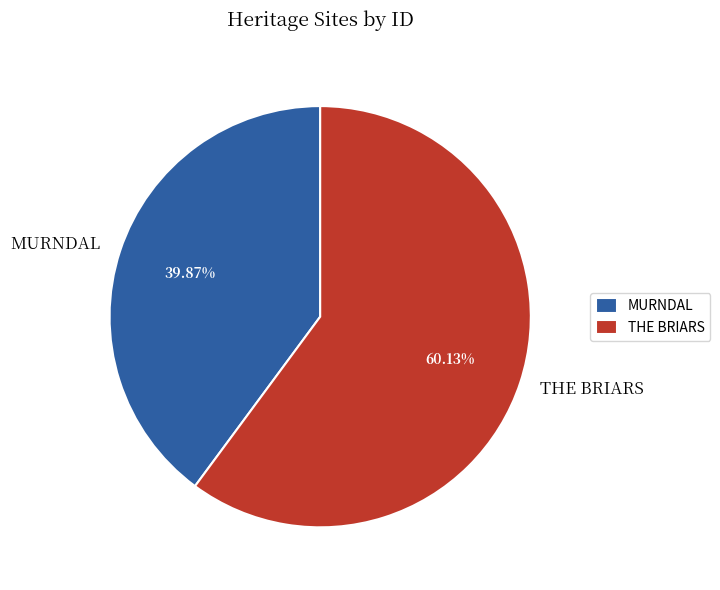

Is the sum of MURNDAL and THE BRIARS greater than half?

Yes